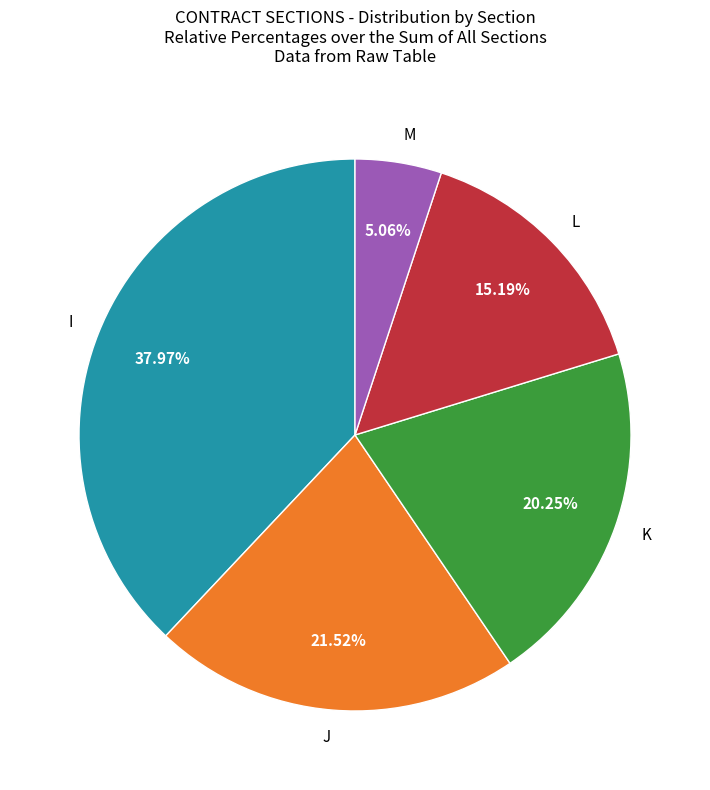

How many slices are in this pie chart?

5